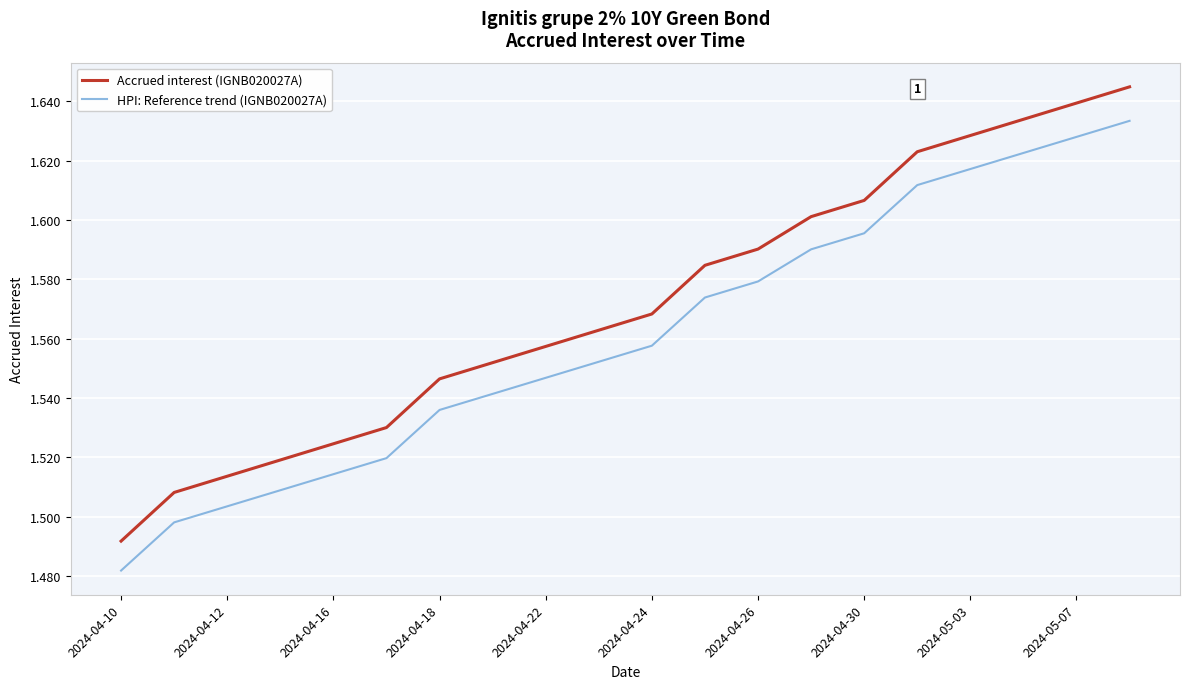

Which series has the largest range (max minus min)?

Accrued interest (IGNB020027A)